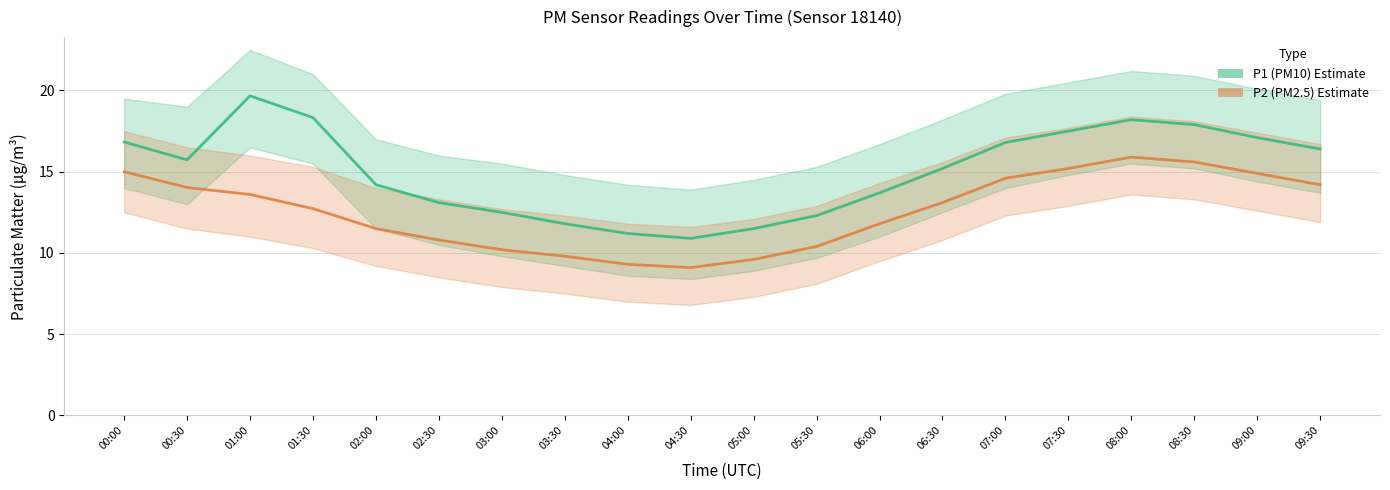

At 03:00, list the series in order from smallest to largest.

P2 (PM2.5), P1 (PM10)